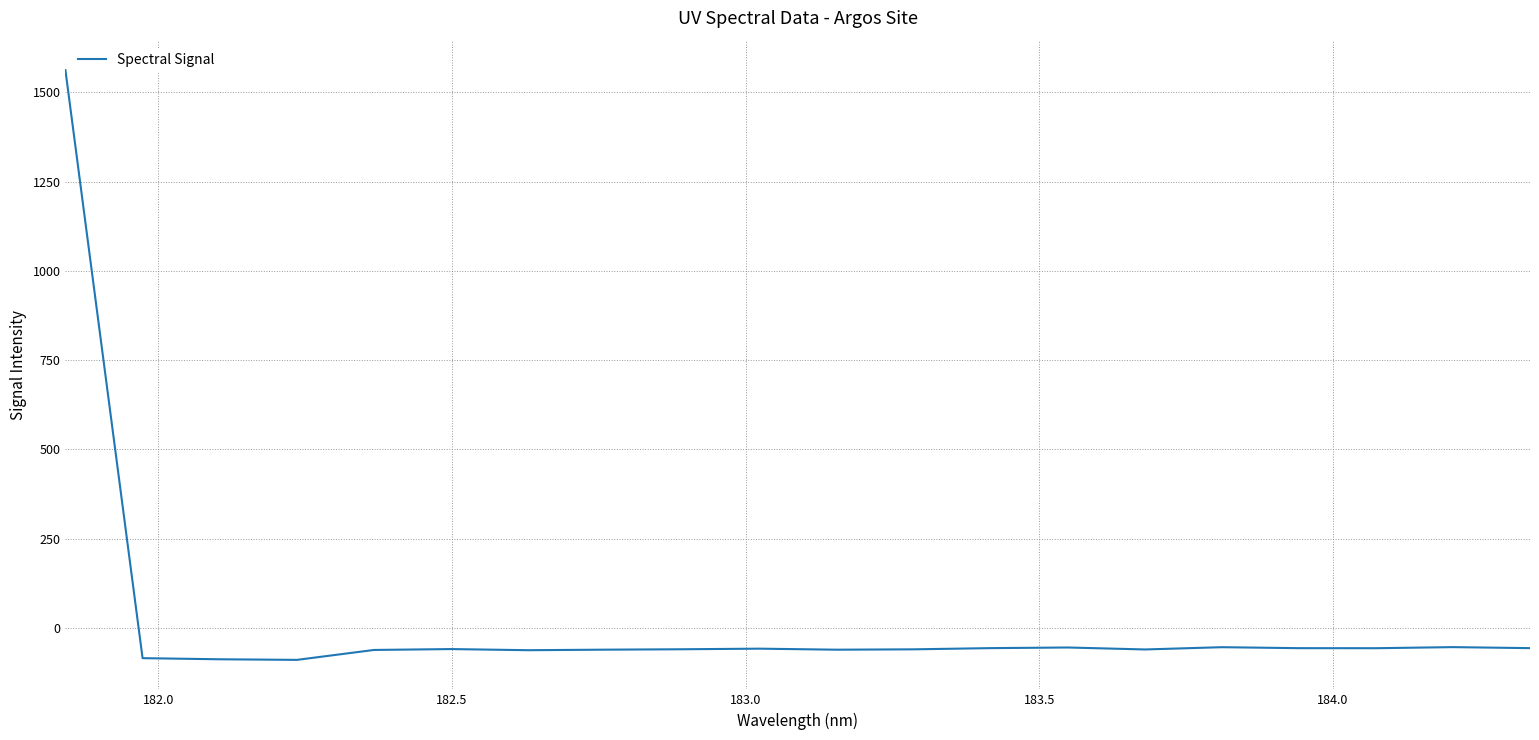

What is the minimum value shown in the chart?

-89.8